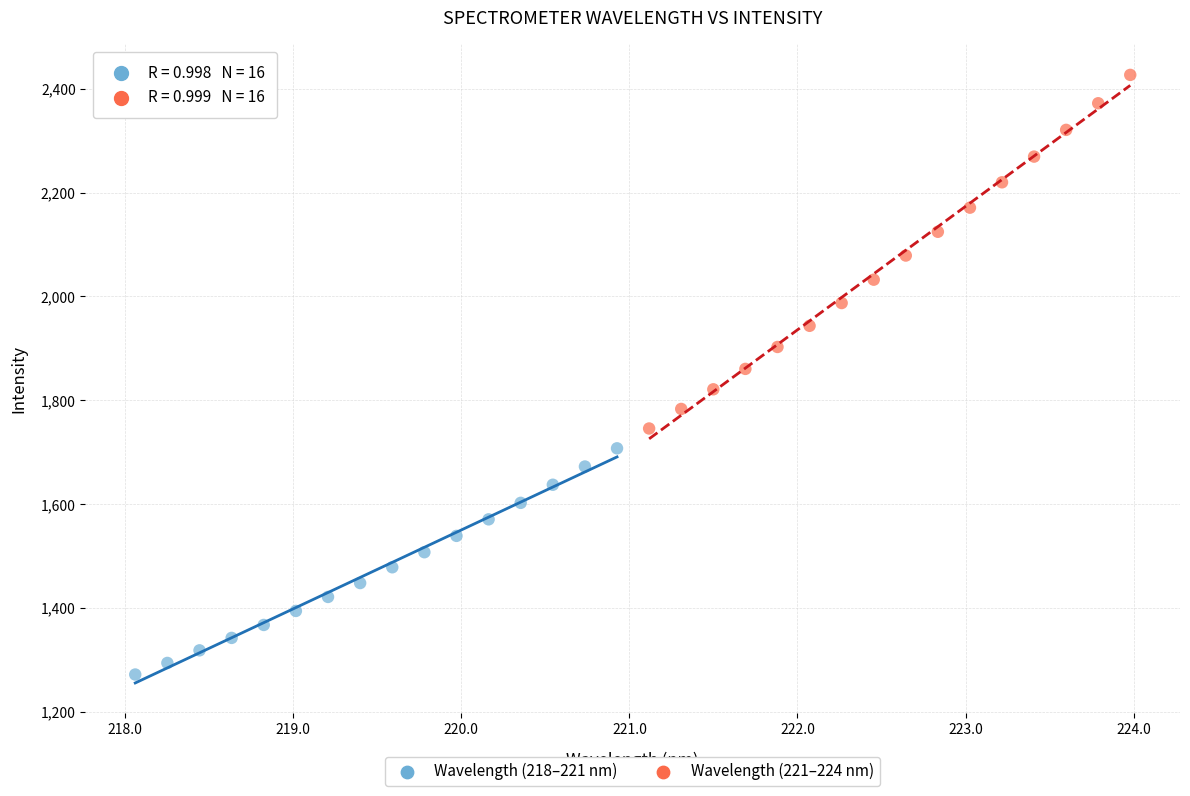

Which series reaches the minimum Y coordinate?

Wavelength (218–221 nm)